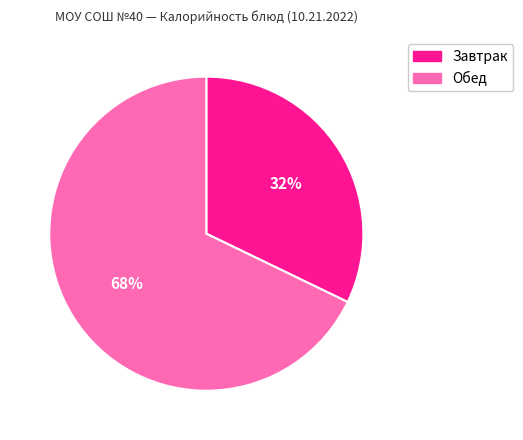

Does any single category account for the majority?

Yes